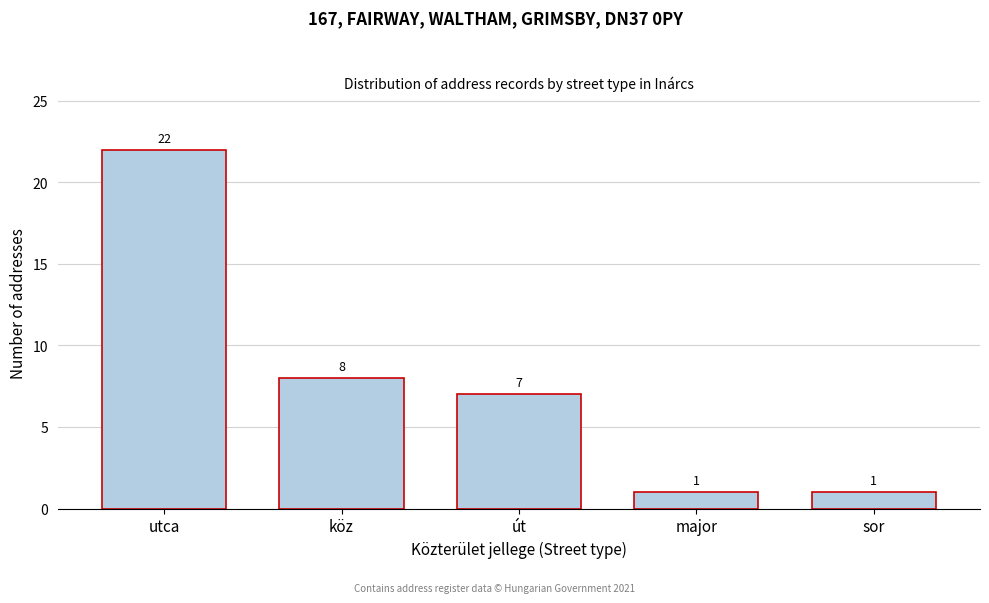

Reading left to right, what are all the values shown in this chart?

utca=22	köz=8	út=7	major=1	sor=1